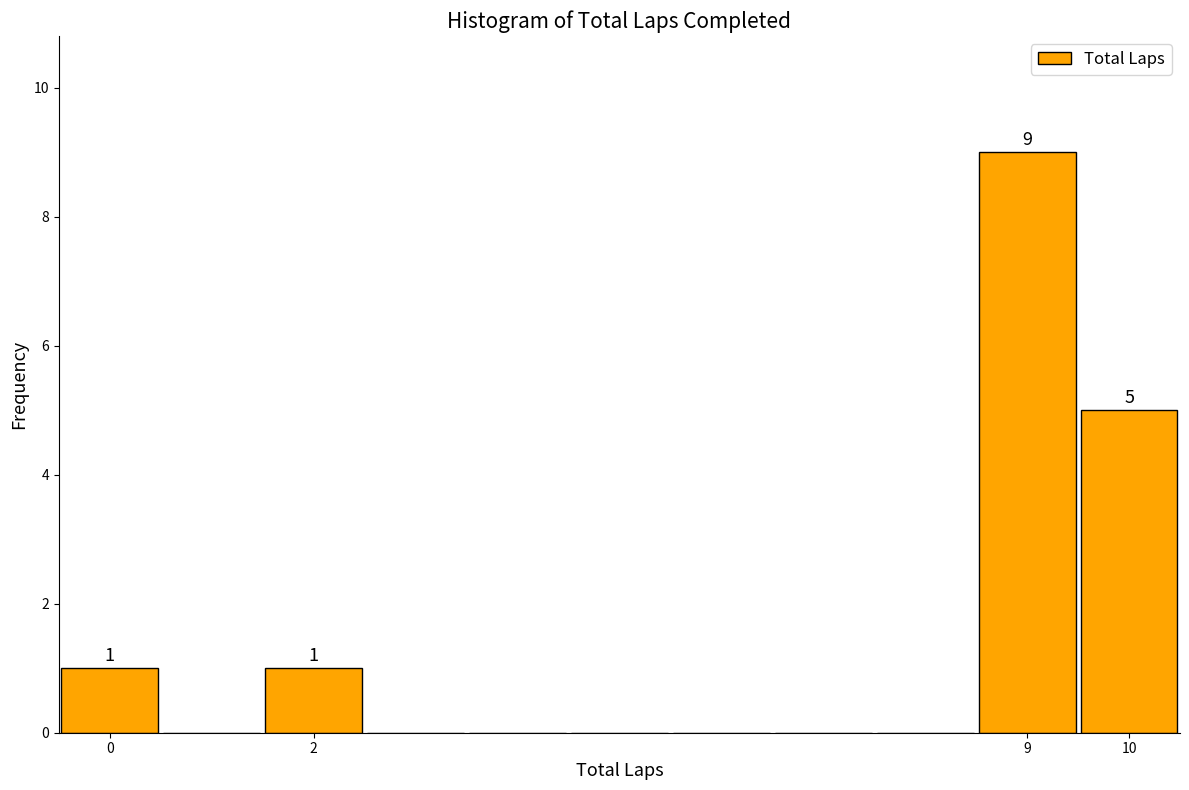

Over which range of the x-axis is the bar tallest?

8.5 to 9.5